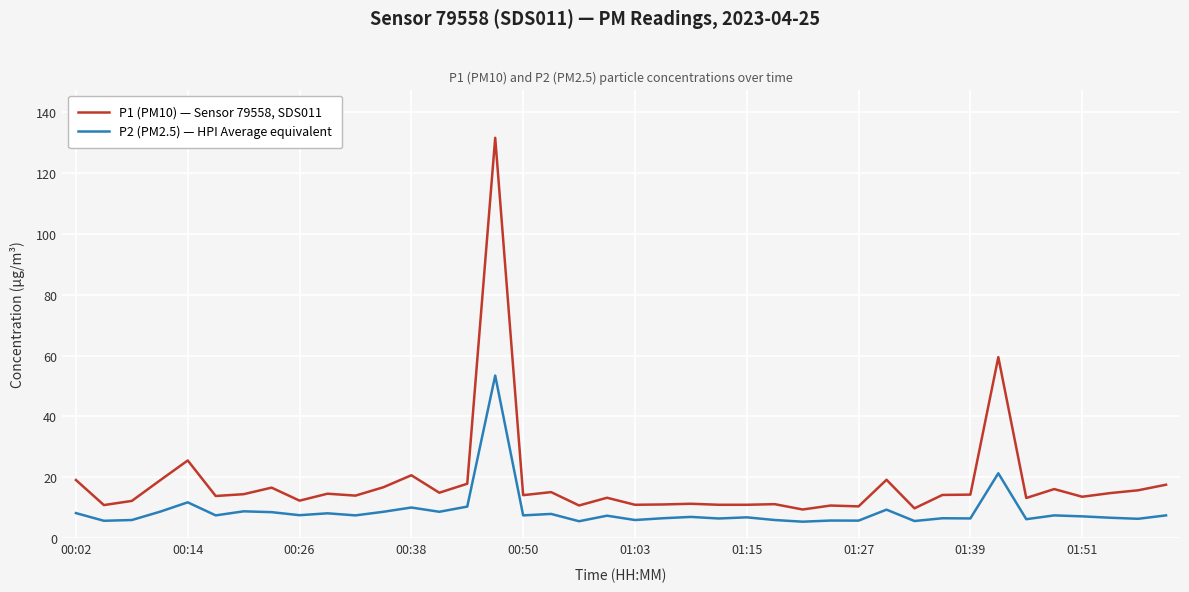

True or false: P2 (PM2.5) — HPI Average equivalent and P1 (PM10) — Sensor 79558, SDS011 cross at least once.

False